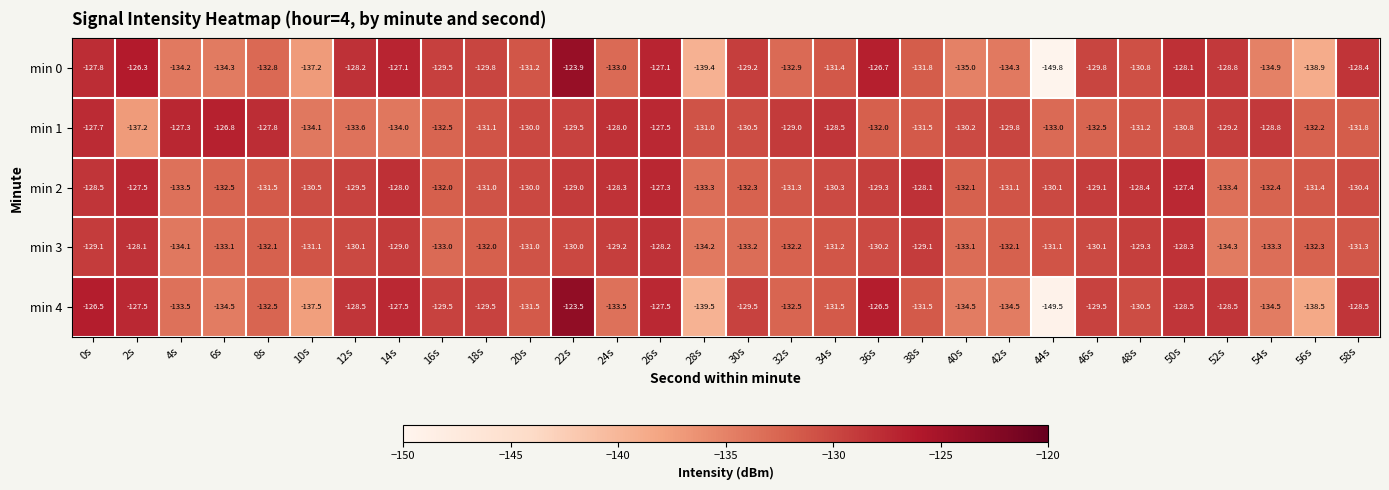

What is the sum of all min 3 values?

-3935.4